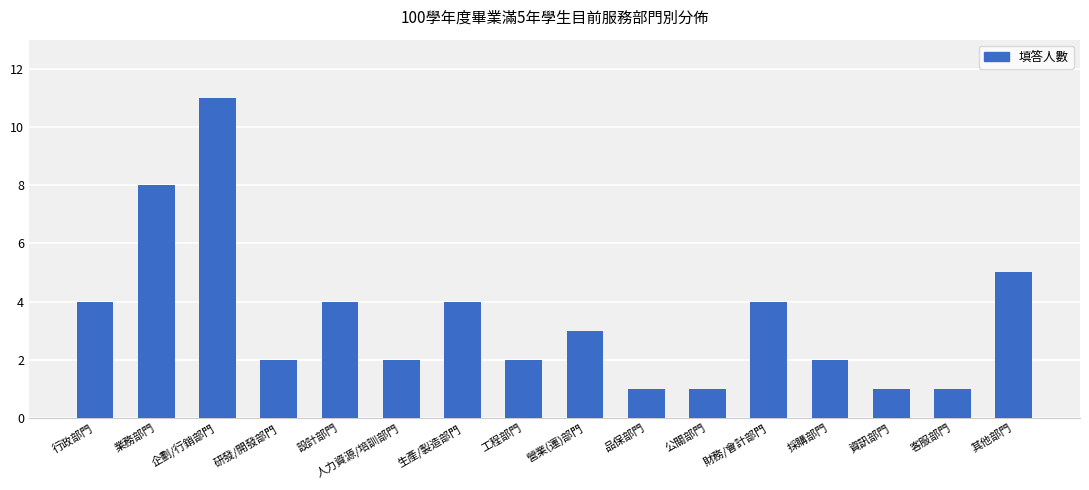

Where does the data first go above 3?

行政部門